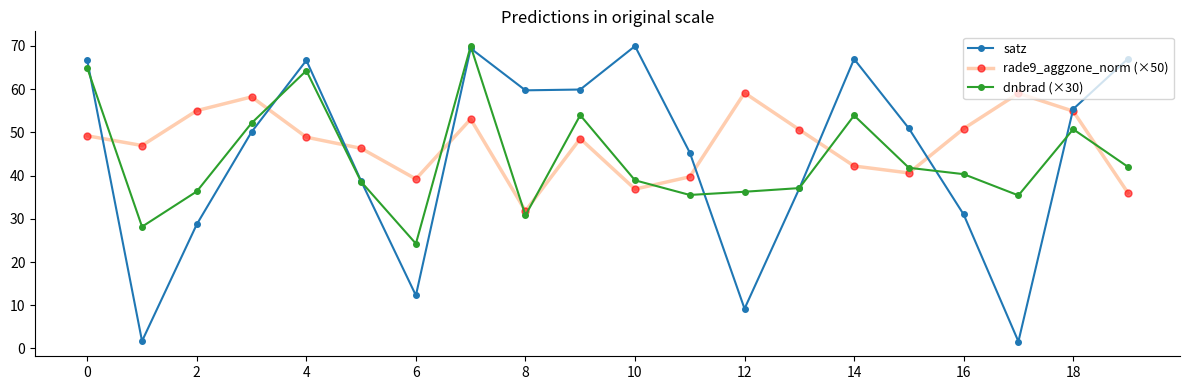

What is the difference between the maximum and minimum values in the dnbrad (×30) series?

45.7